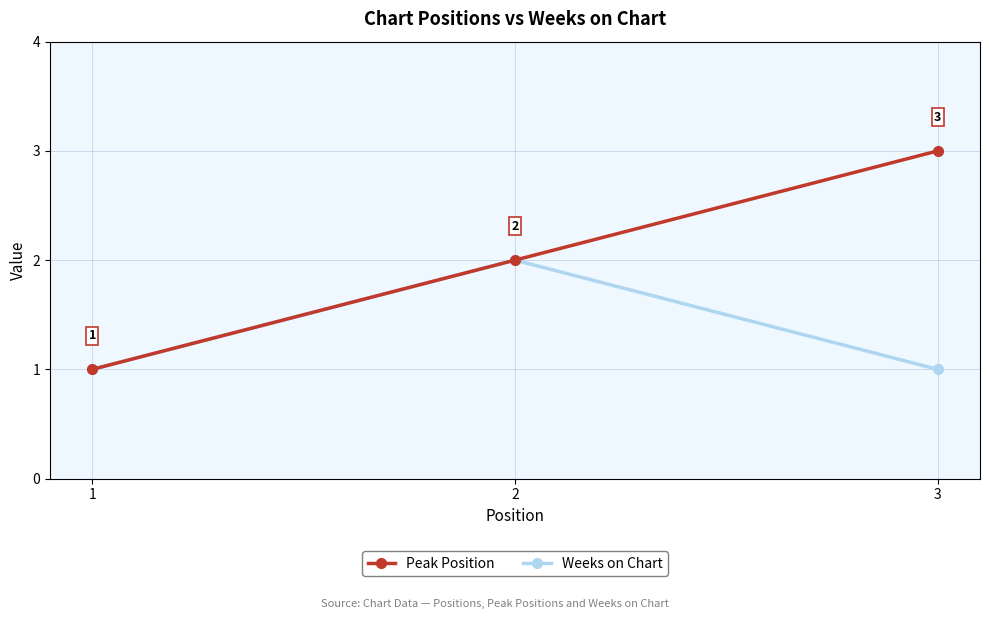

What is the average value of the Peak Position series?

2